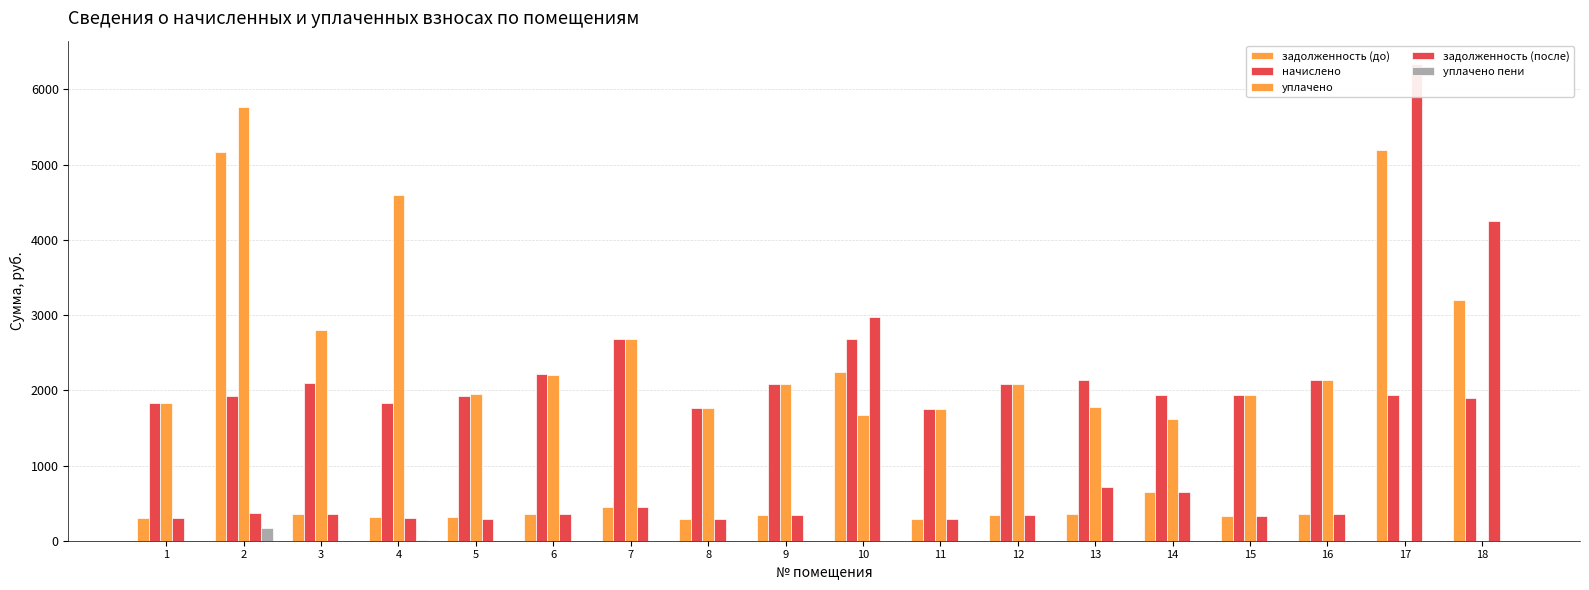

What is the difference between the highest and lowest values at 8?

1758.4